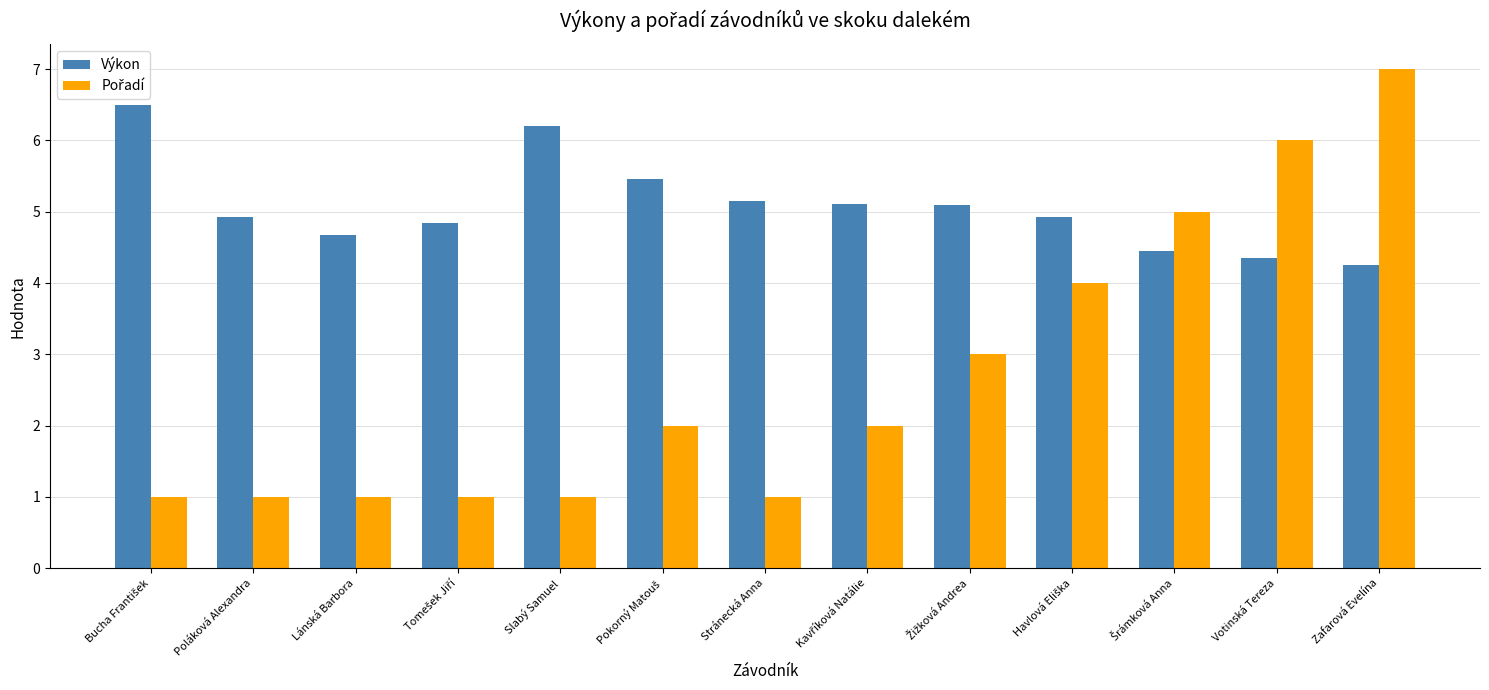

Which series has the largest total across all categories?

Výkon